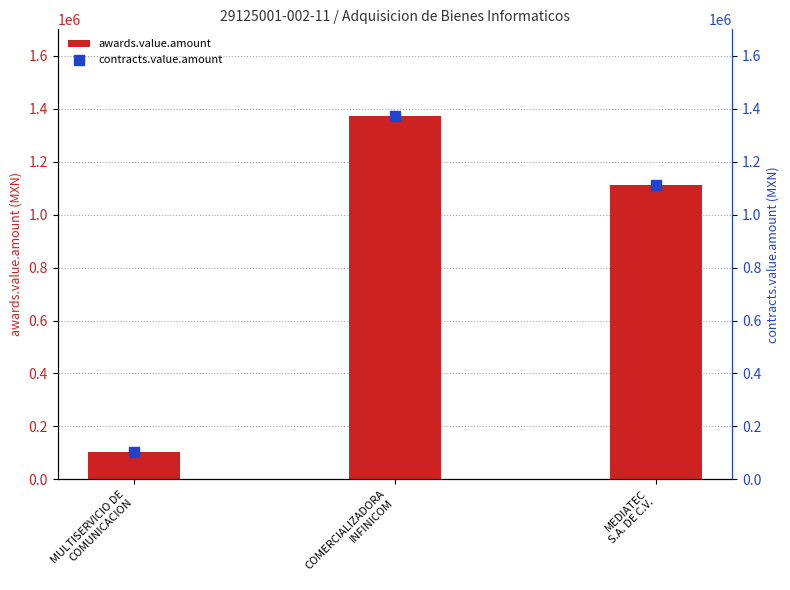

At how many categories does at least one series exceed 408799?

2